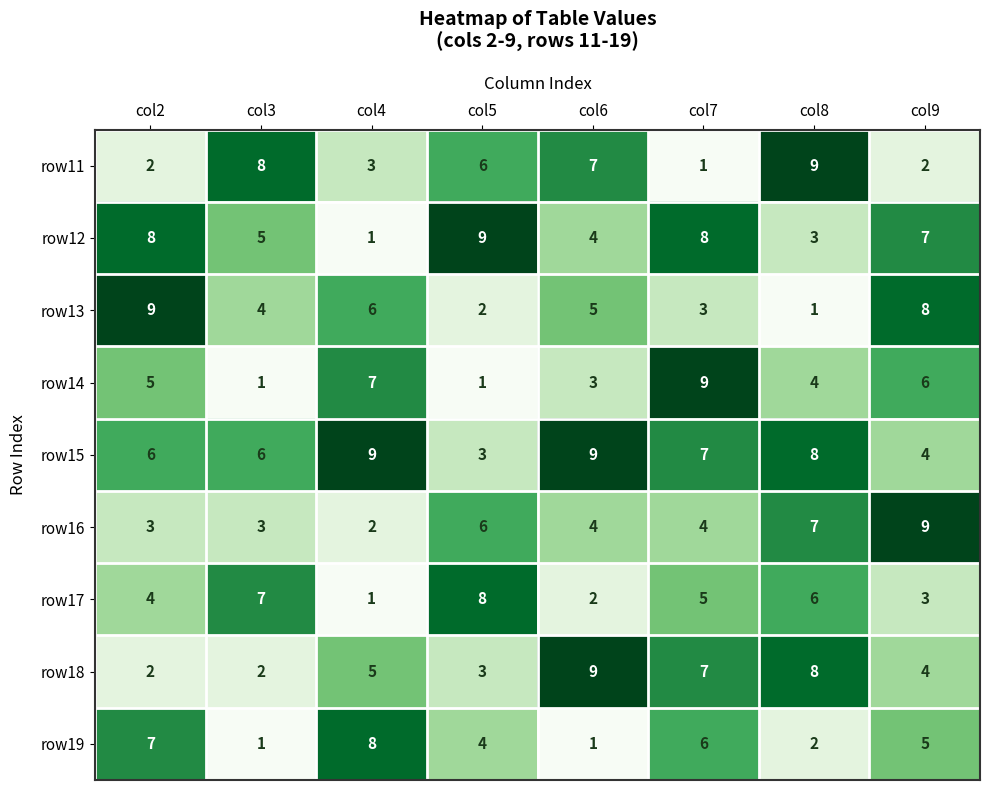

What is the average value of the row16 series?

5